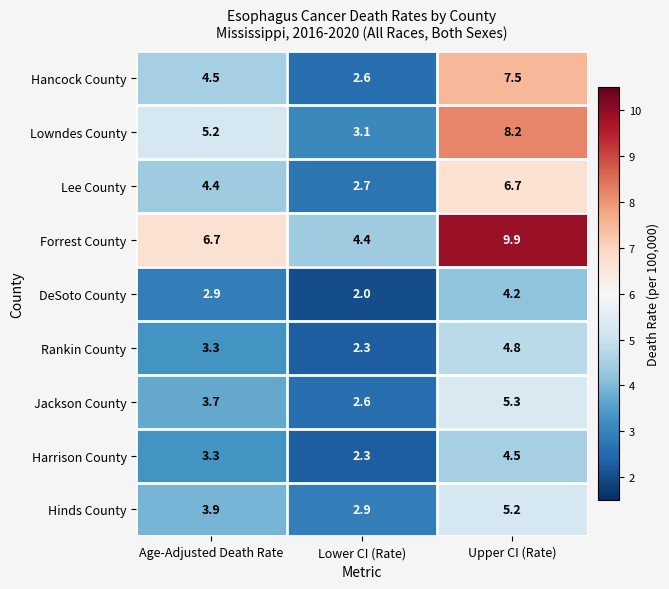

What is the greatest value displayed?

9.9